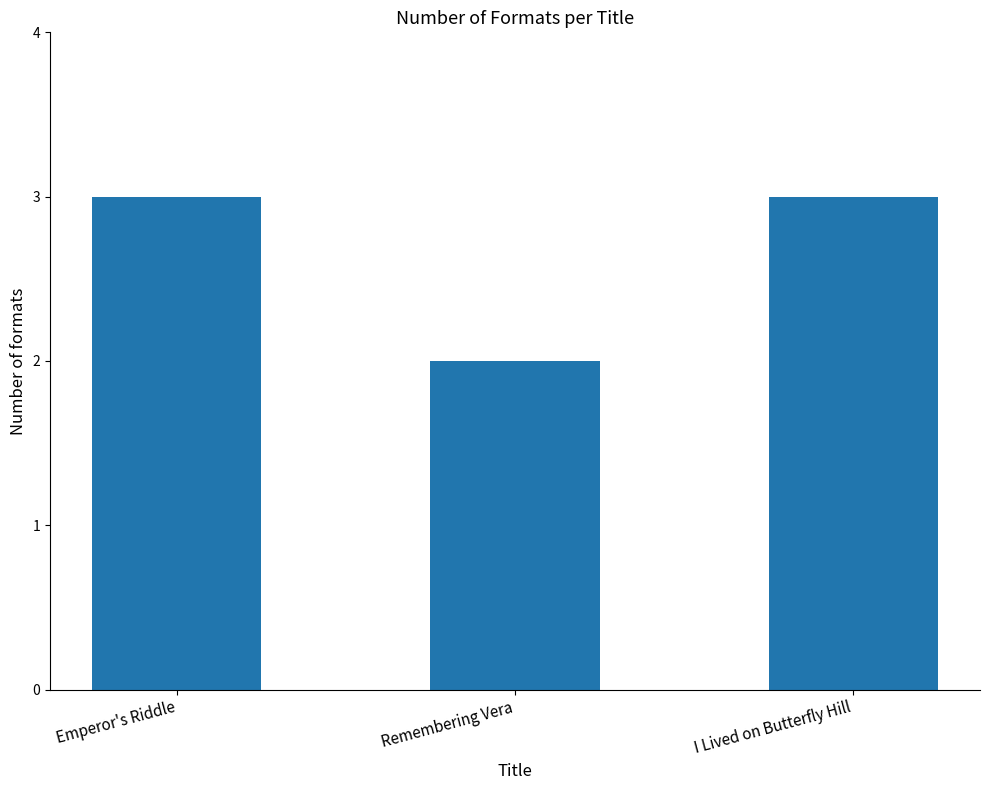

What is the difference between the second highest and minimum values?

1